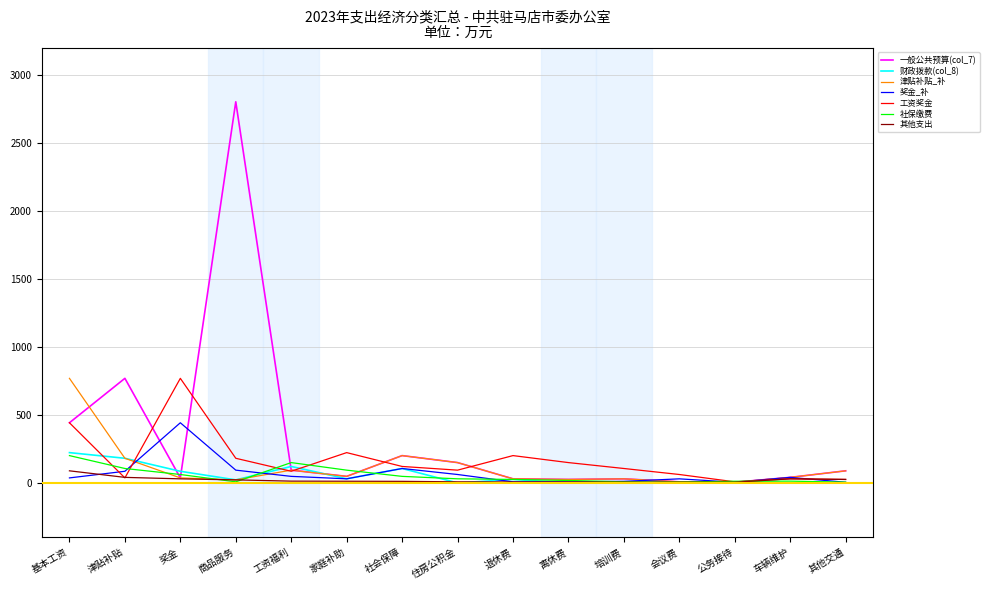

At which category does the chart reach its peak across all series?

商品服务